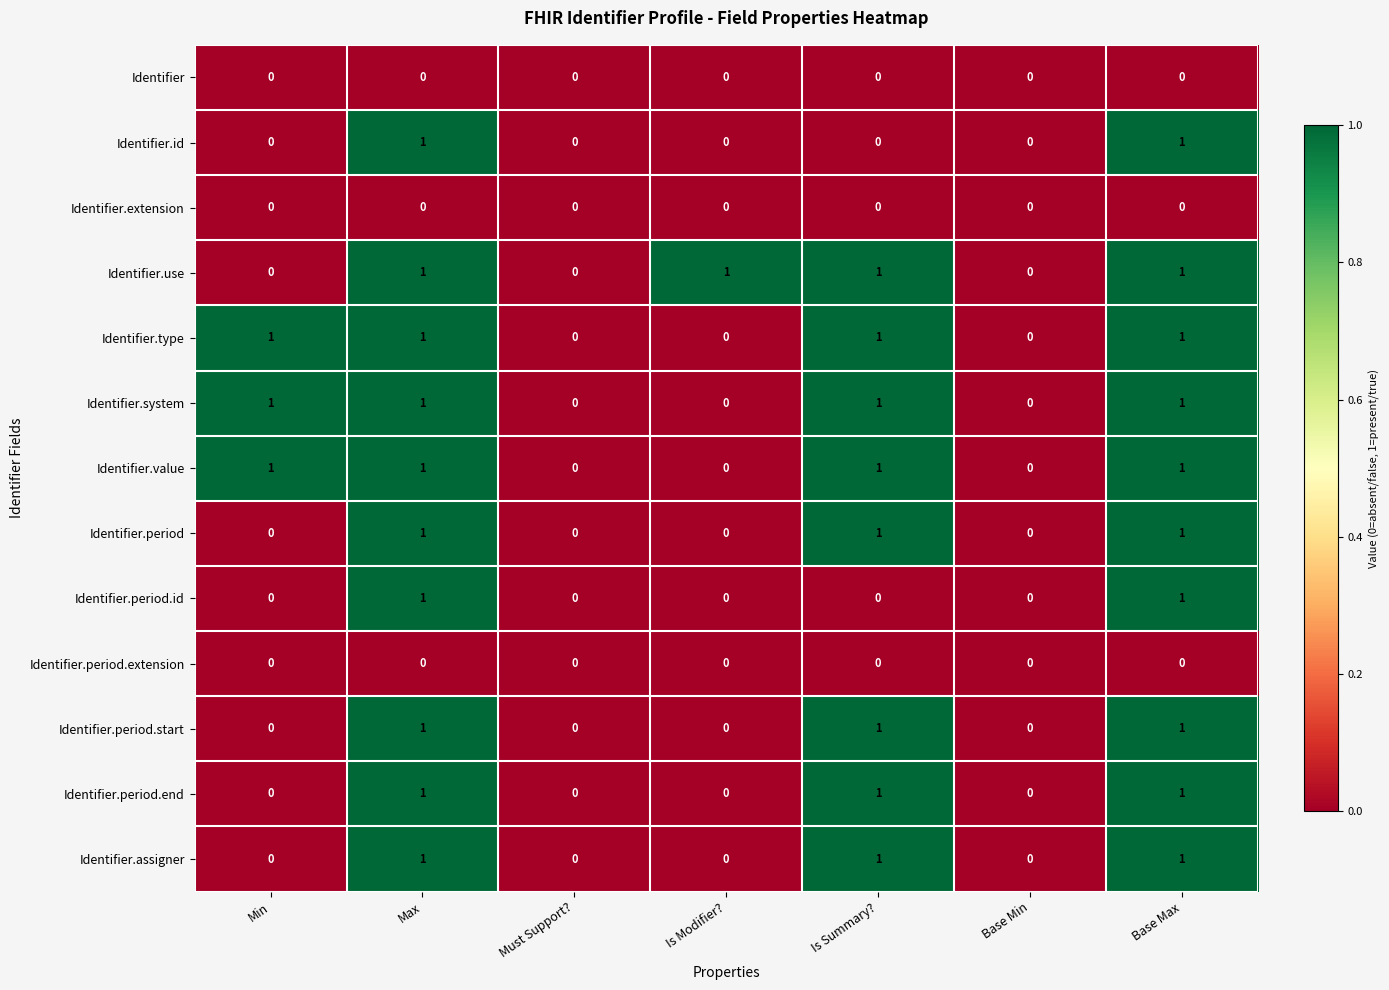

What is the sum of all Identifier.assigner values?

3